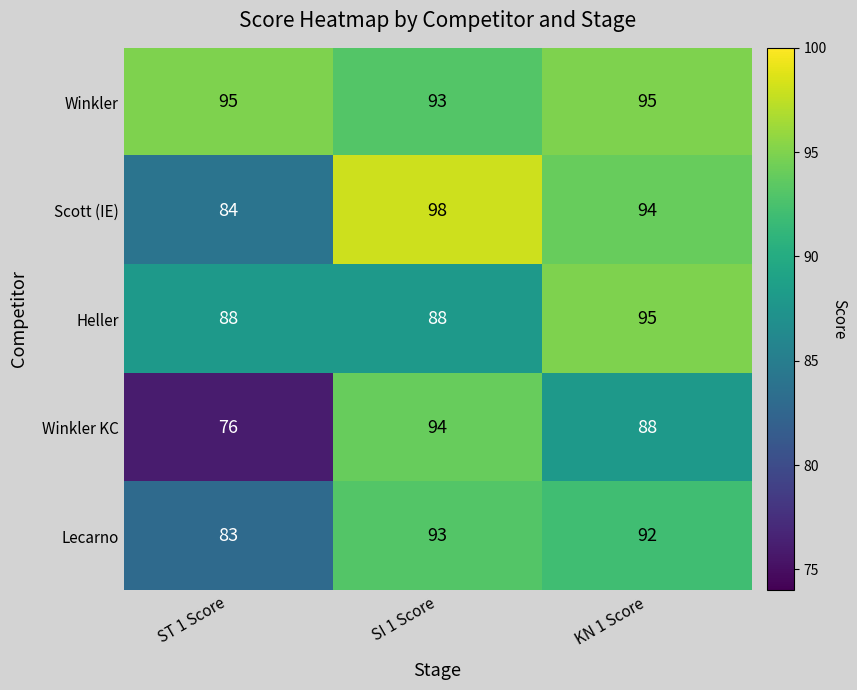

At how many categories does at least one series exceed 90?

3